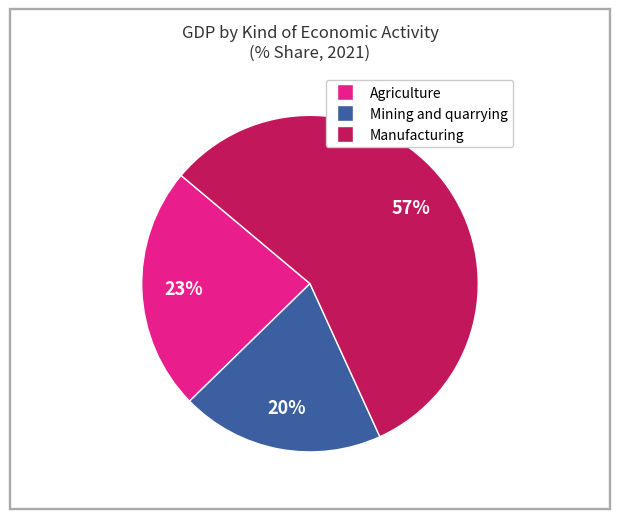

Is there a majority slice in this chart?

Yes